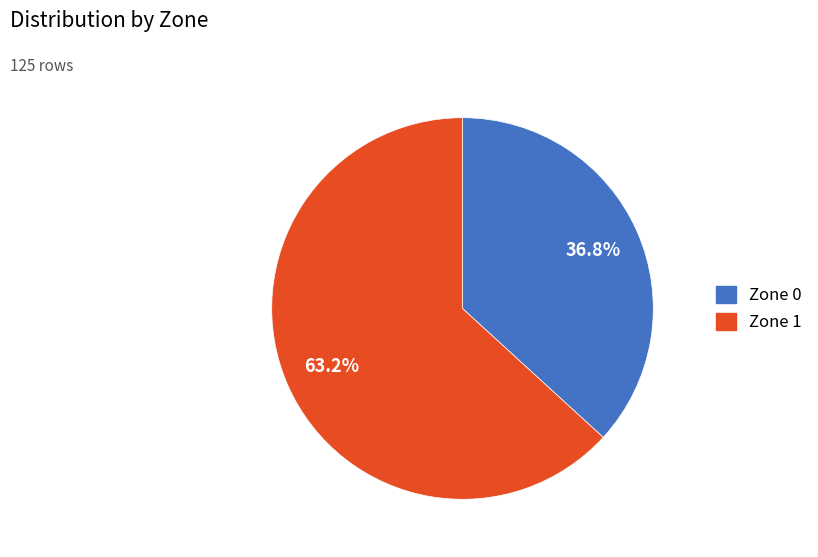

Is it true that Zone 0 is 27% of the pie?

False